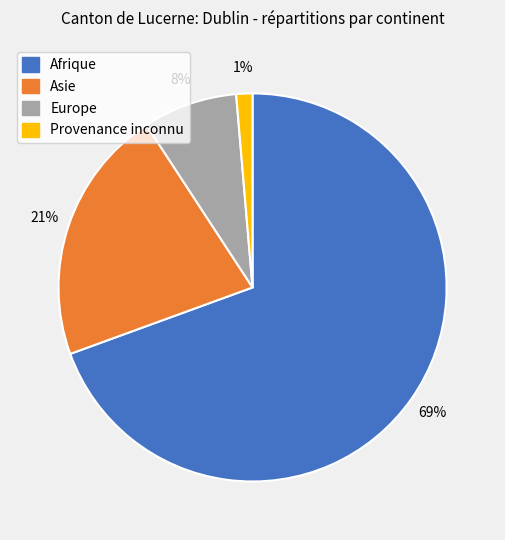

Is Europe the majority of the pie?

No